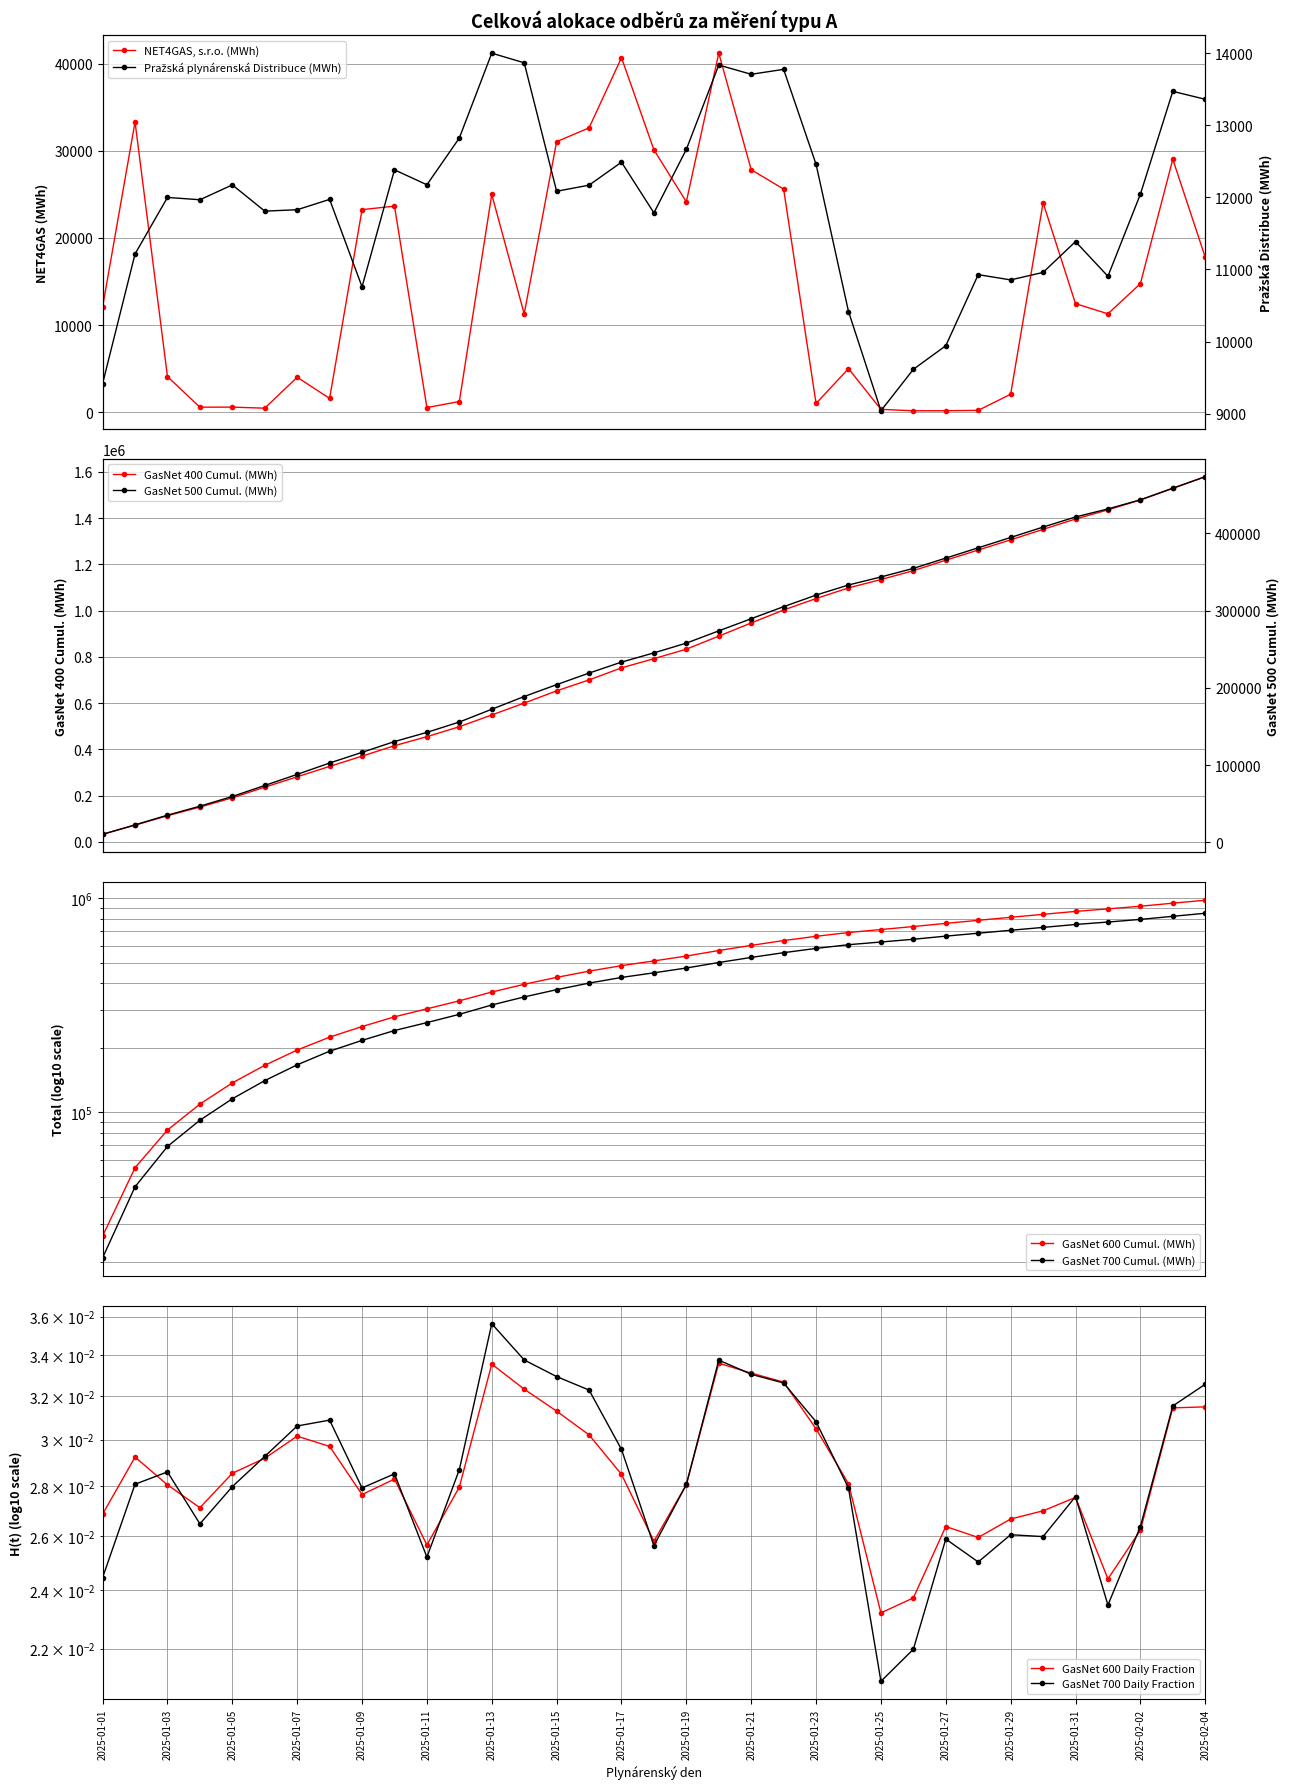

True or false: Pražská plynárenská Distribuce (MWh) has a value of 17984.7 at 2025-01-05.

False